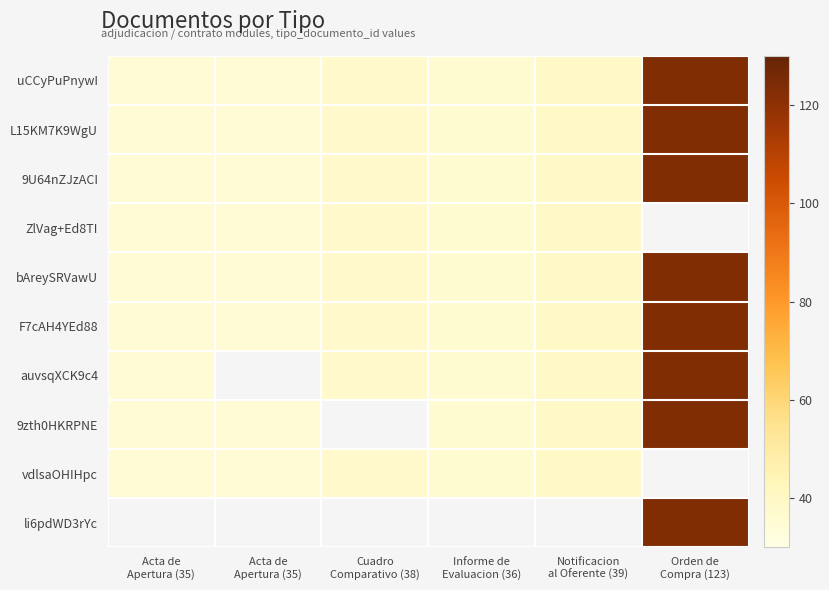

What is the smallest value displayed?

35.0